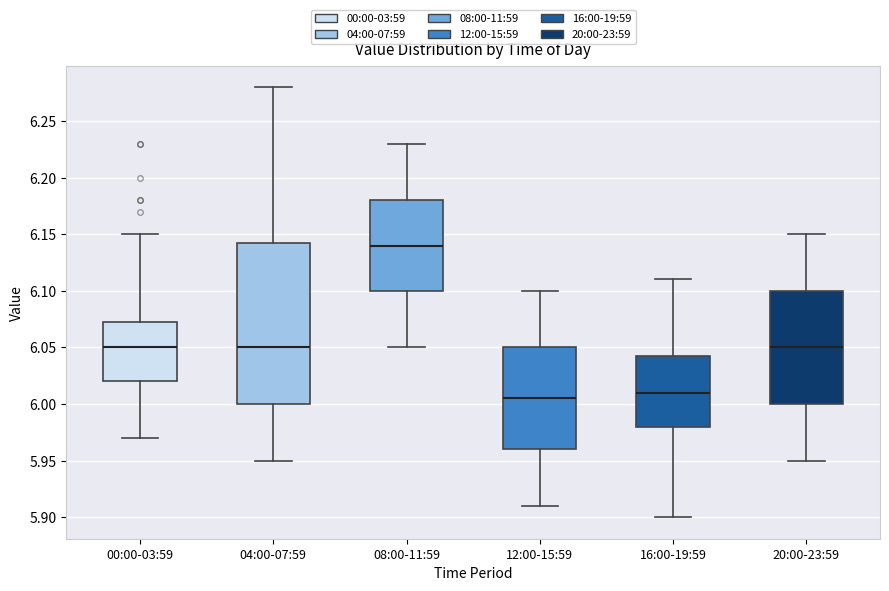

Reading left to right, read every box against the y-axis: the position of its median line, the range the box covers, and the ends of its whiskers. The values are not printed on the chart, so give them approximately, as read against the axis.

00:00-03:59: median 6.050, box 6.020 to 6.075, whiskers 5.970 to 6.150
04:00-07:59: median 6.050, box 6.000 to 6.145, whiskers 5.950 to 6.280
08:00-11:59: median 6.140, box 6.100 to 6.180, whiskers 6.050 to 6.230
12:00-15:59: median 6.005, box 5.960 to 6.050, whiskers 5.910 to 6.100
16:00-19:59: median 6.010, box 5.980 to 6.045, whiskers 5.900 to 6.110
20:00-23:59: median 6.050, box 6.000 to 6.100, whiskers 5.950 to 6.150